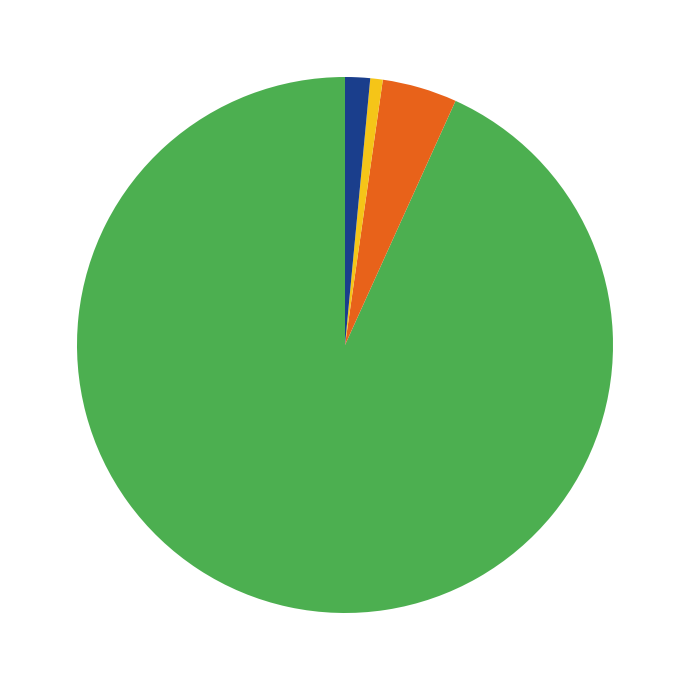

Is there a majority slice in this chart?

Yes